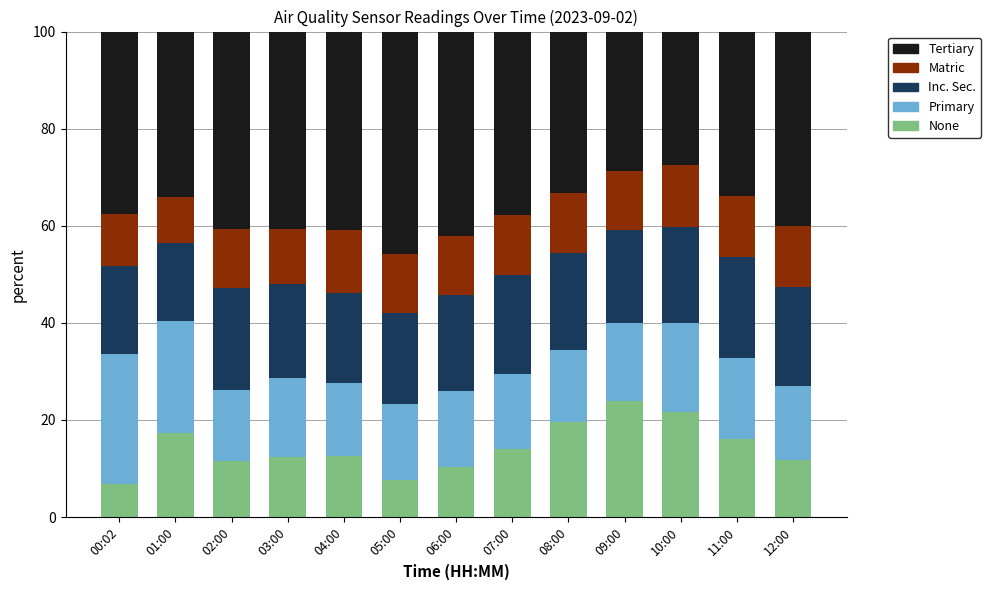

The value of None at 01:00 is 17.3. True or false?

True